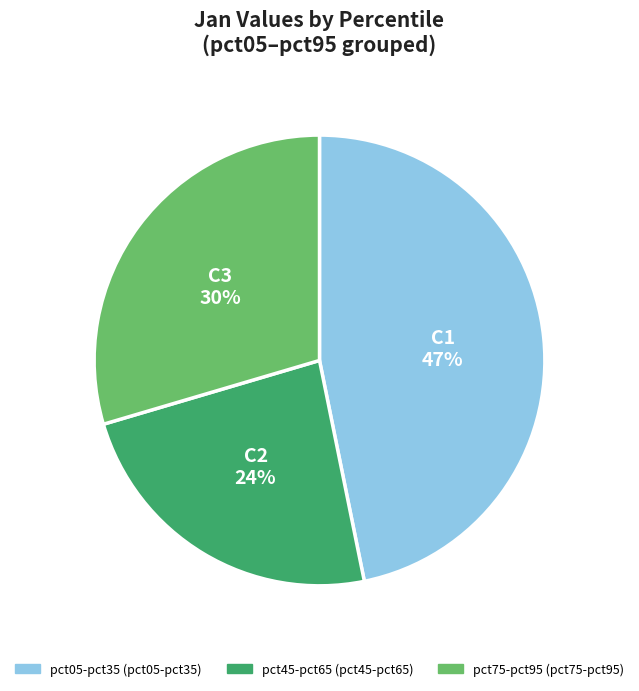

Is there a majority slice in this chart?

No